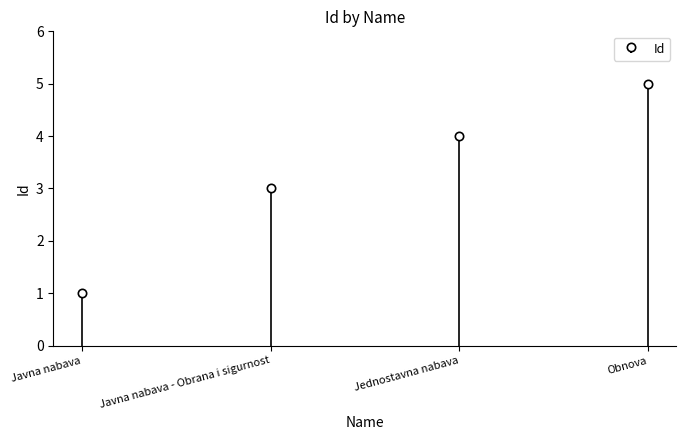

True or false: the data shows 2 at Jednostavna nabava.

False